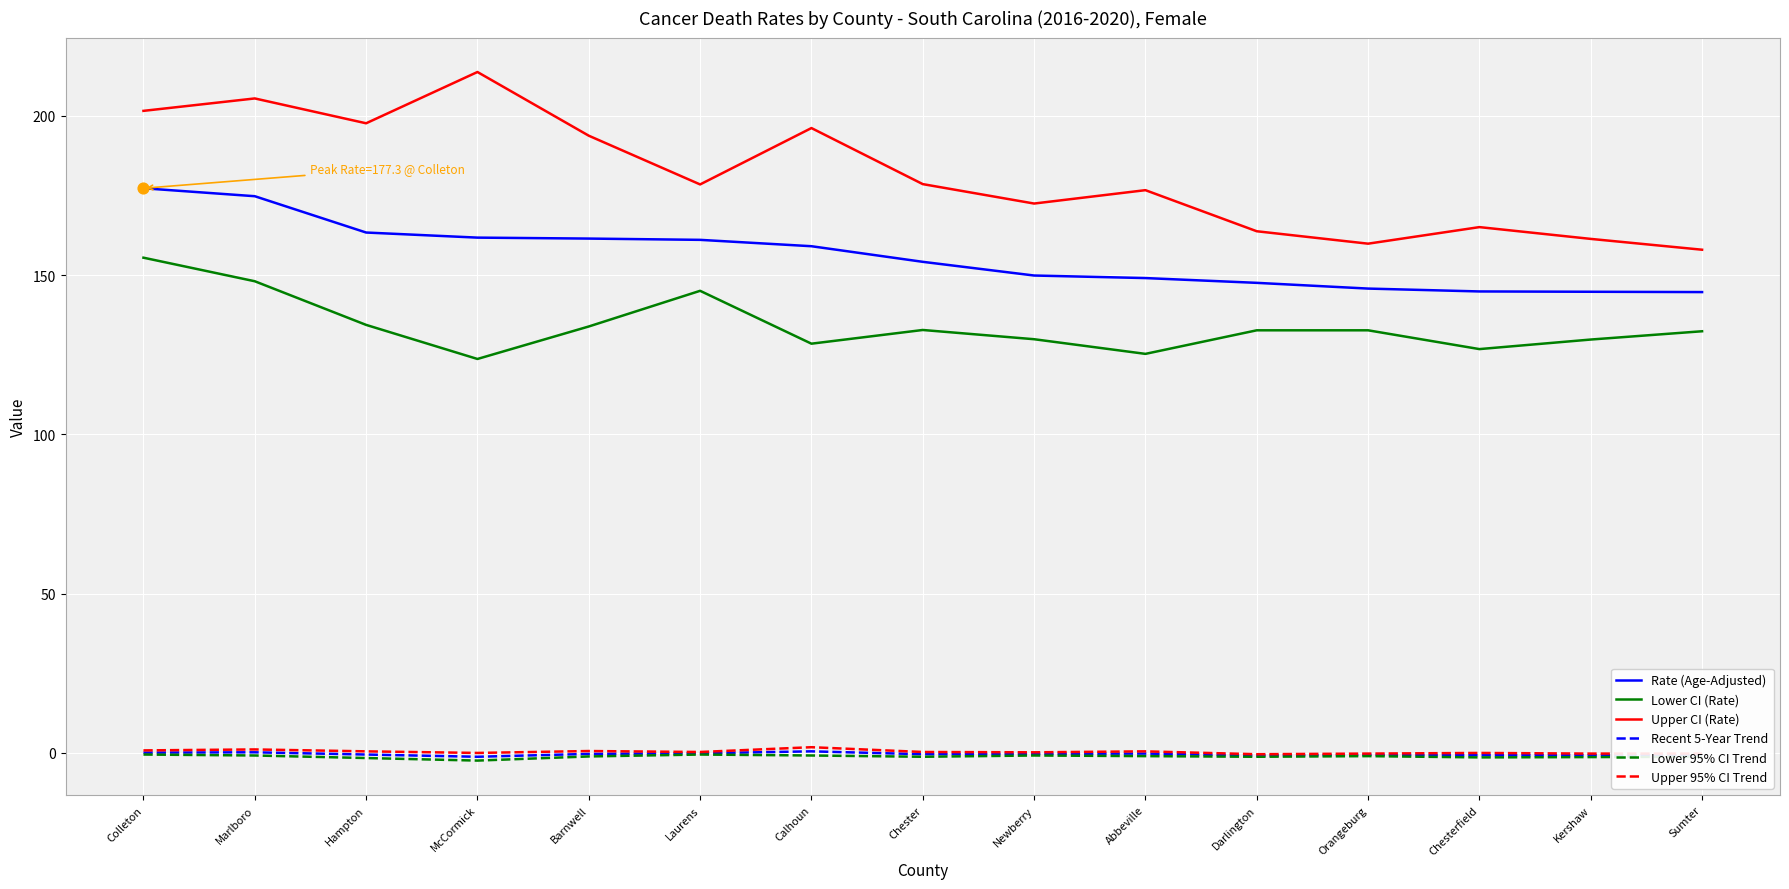

Between Marlboro and Sumter, which series saw the biggest shift?

Upper CI (Rate)